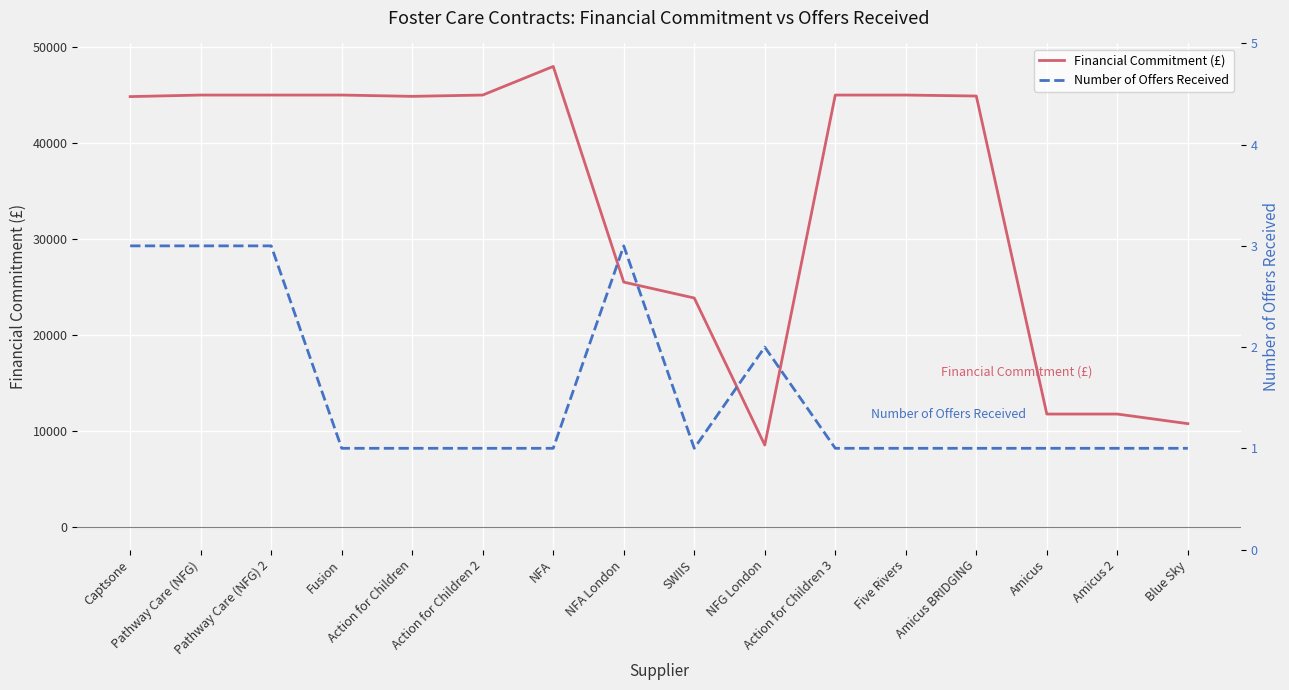

How many interior local peaks does the Number of Offers Received series have?

2